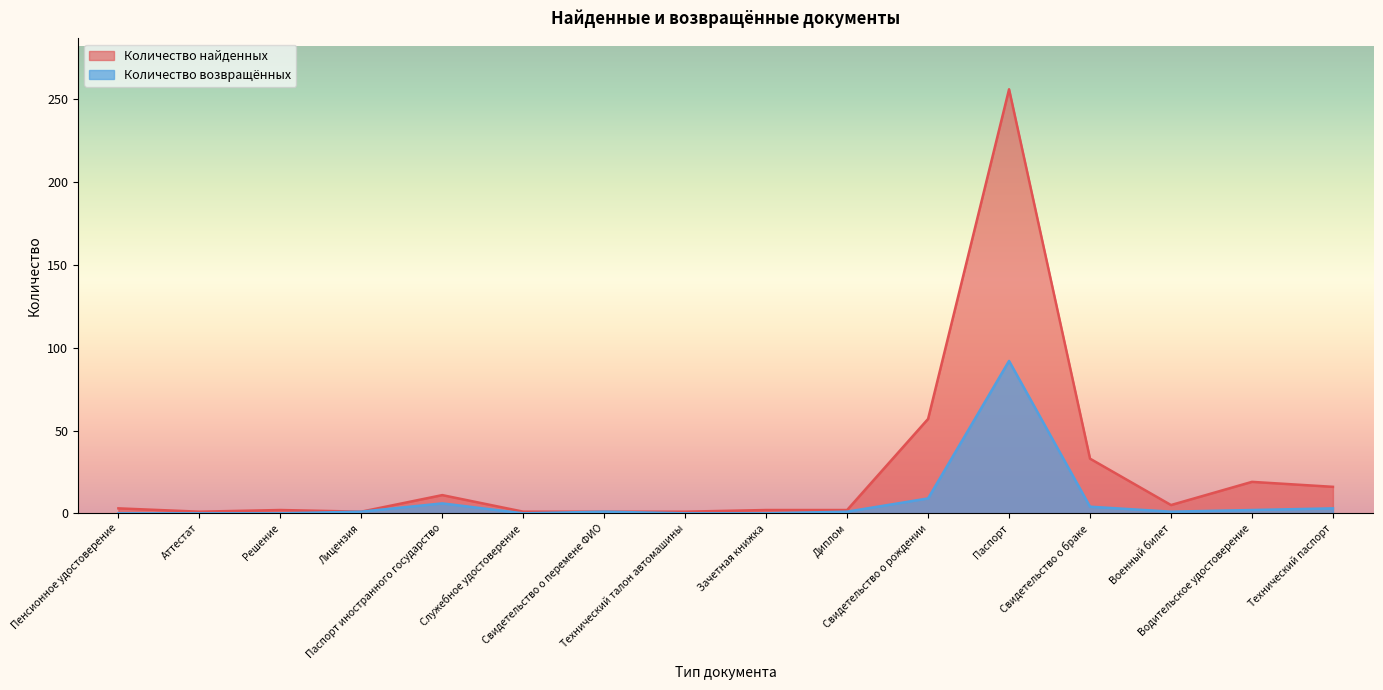

Which series changed the most between Свидетельство о рождении and Свидетельство о браке?

Количество найденных